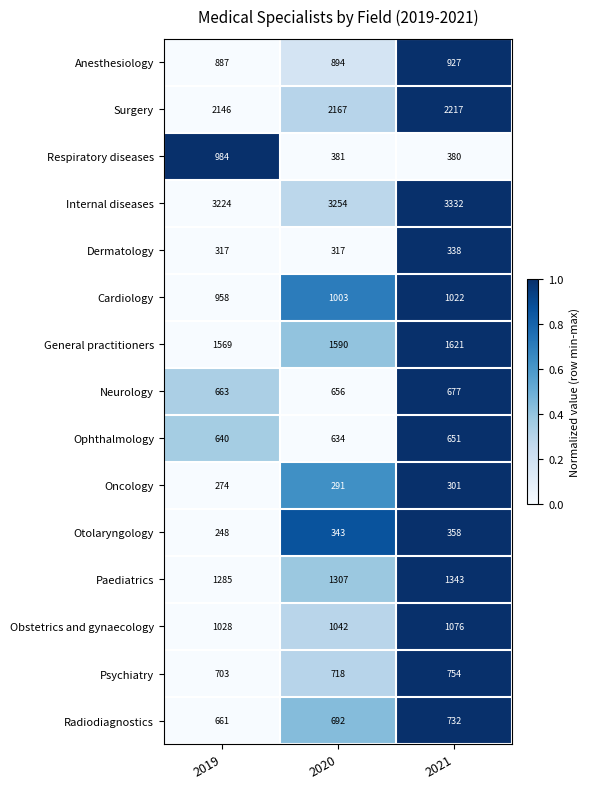

Is it true that Neurology equals 937 at 2020?

False